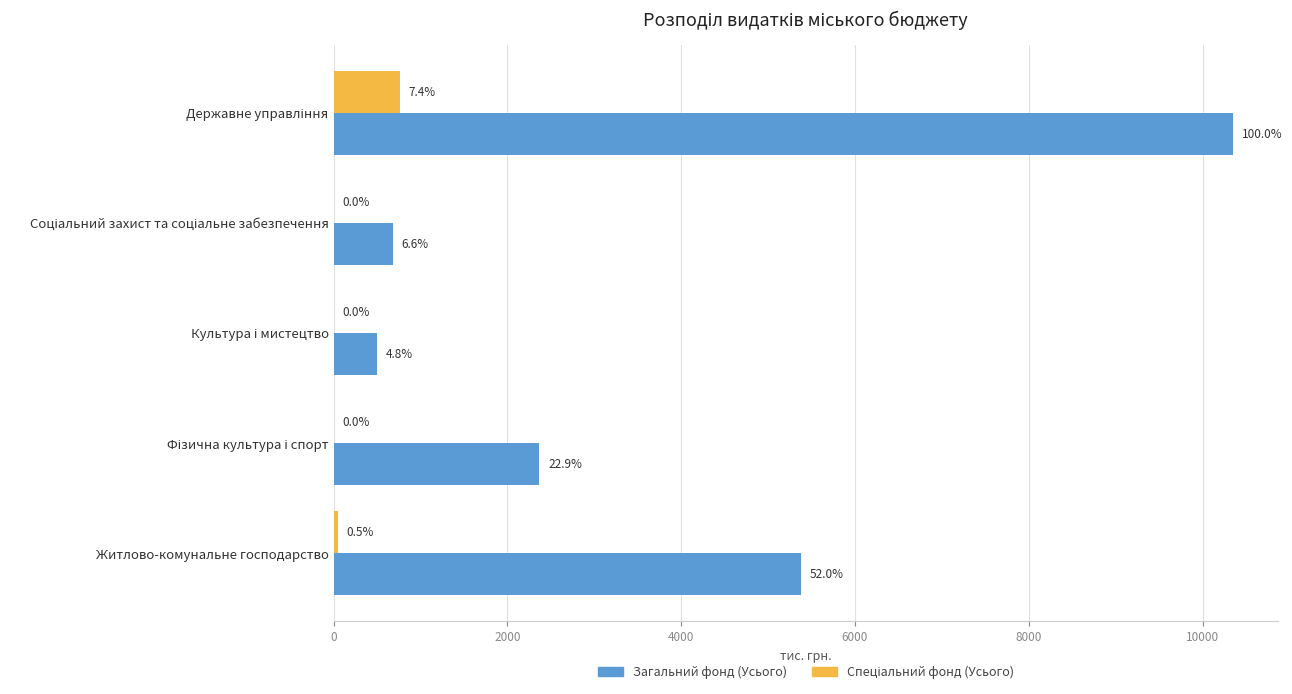

What is the sum of all Спеціальний фонд (Усього) values?

812.1